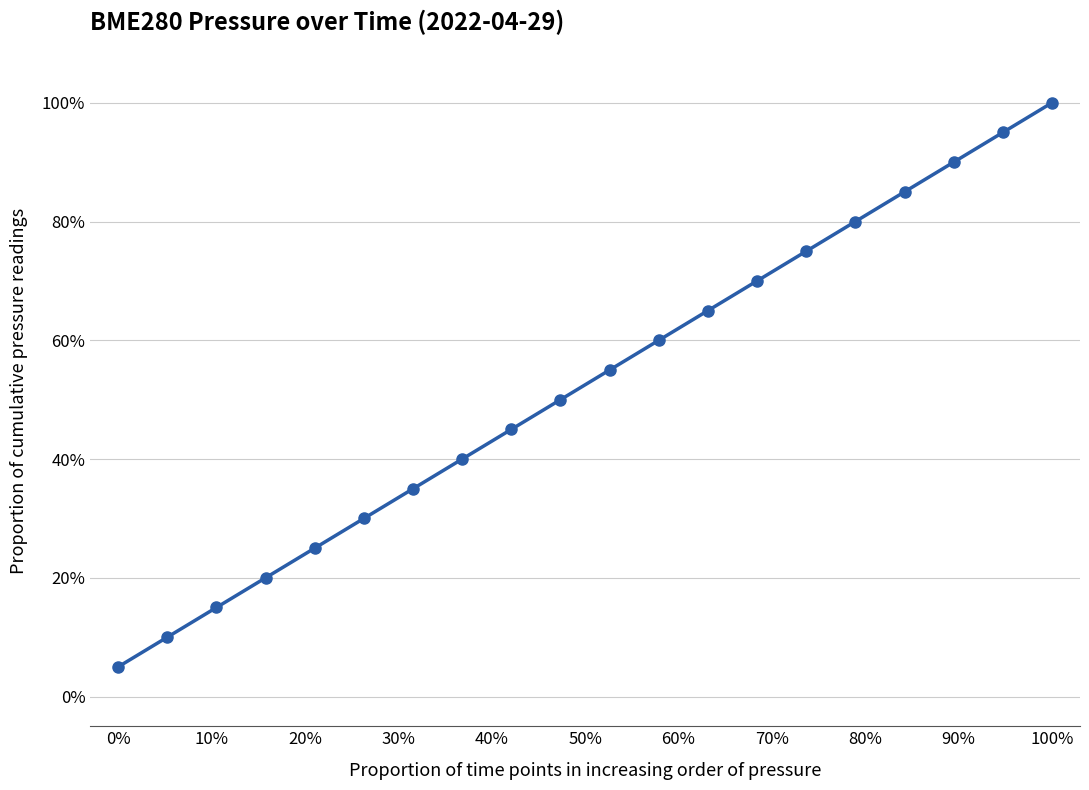

Reading left to right, list all the values displayed in this chart.

5.0	10.0	15.0	20.0	25.0	30.0	35.0	40.0	45.0	50.0	55.0	60.0	65.0	70.0	75.0	80.0	85.0	90.0	95.0	100.0